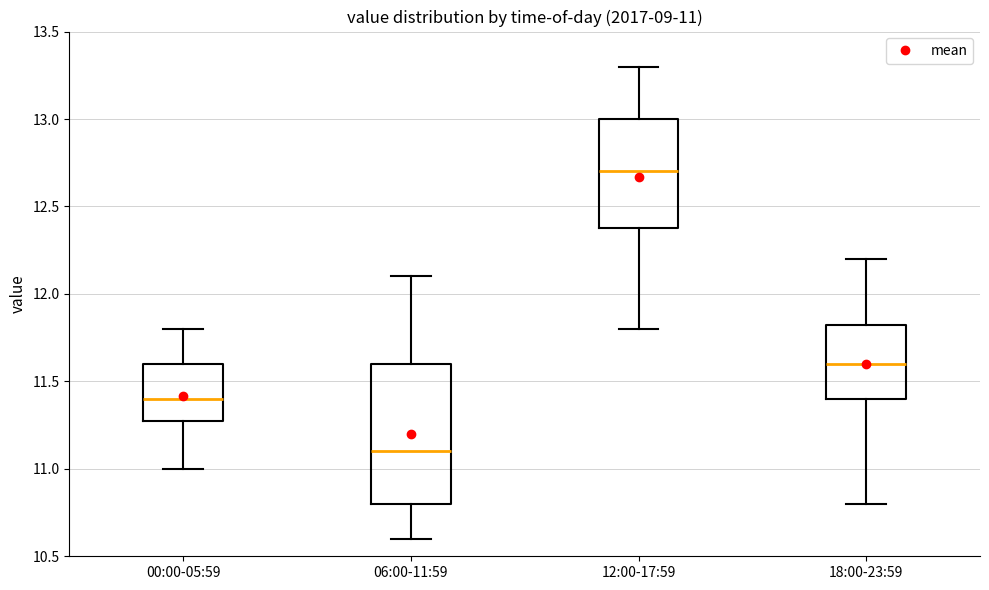

Which box's median line is the highest?

12:00-17:59